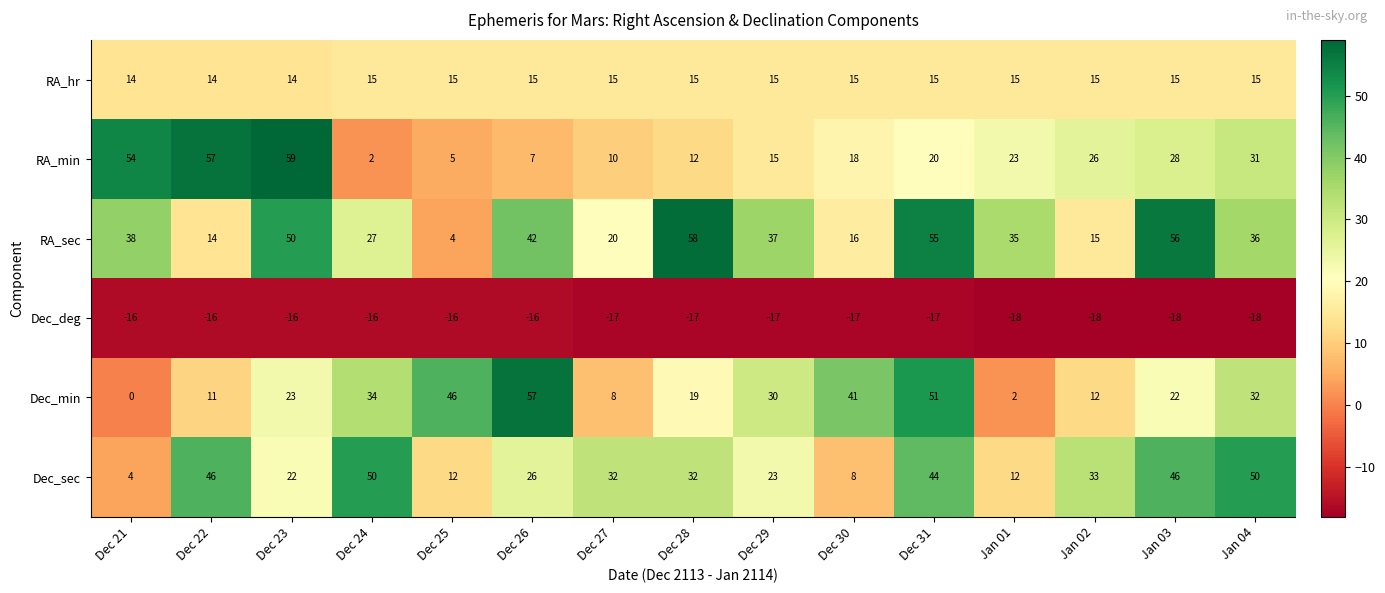

What is the sum of all RA_hr values?

222